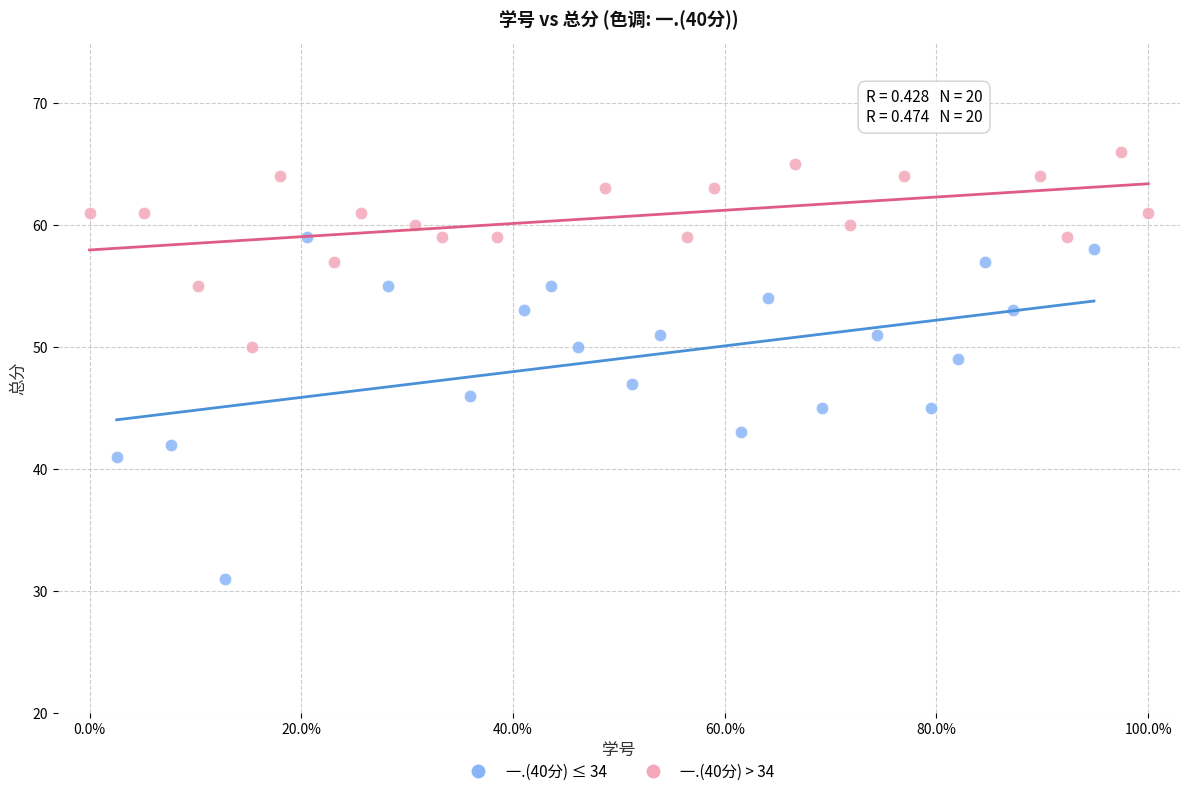

What are all the series names shown in the legend?

一.(40分) ≤ 34, 一.(40分) > 34